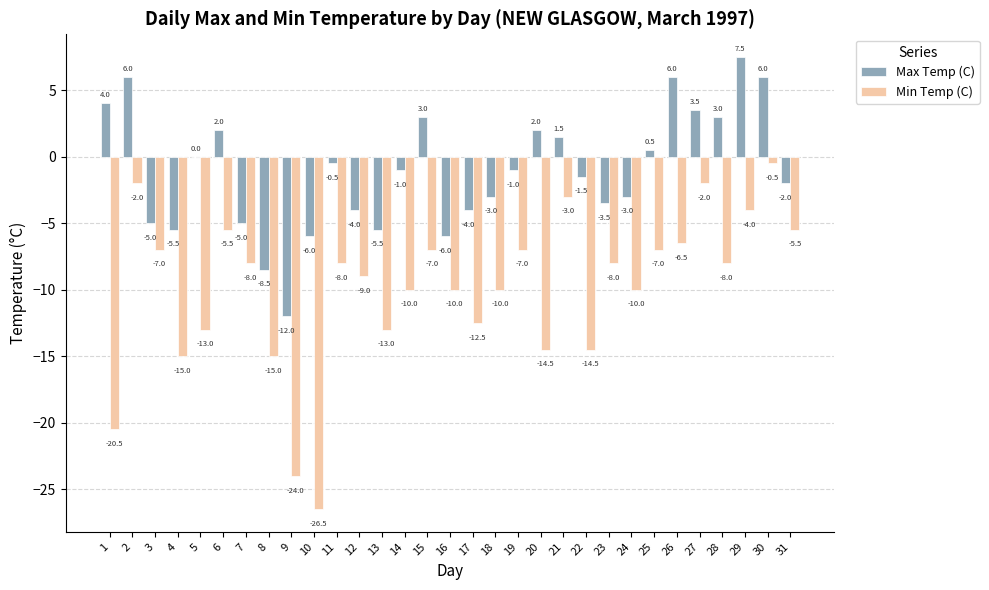

Which series has the largest total across all categories?

Max Temp (C)